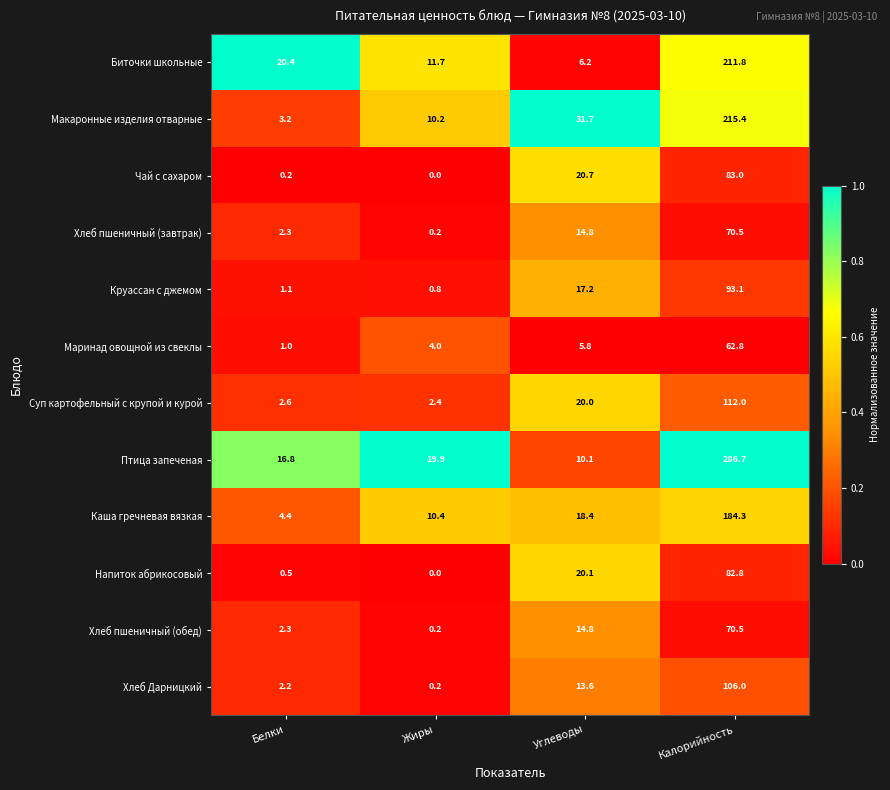

How many values in the Хлеб пшеничный (обед) series exceed 14?

2